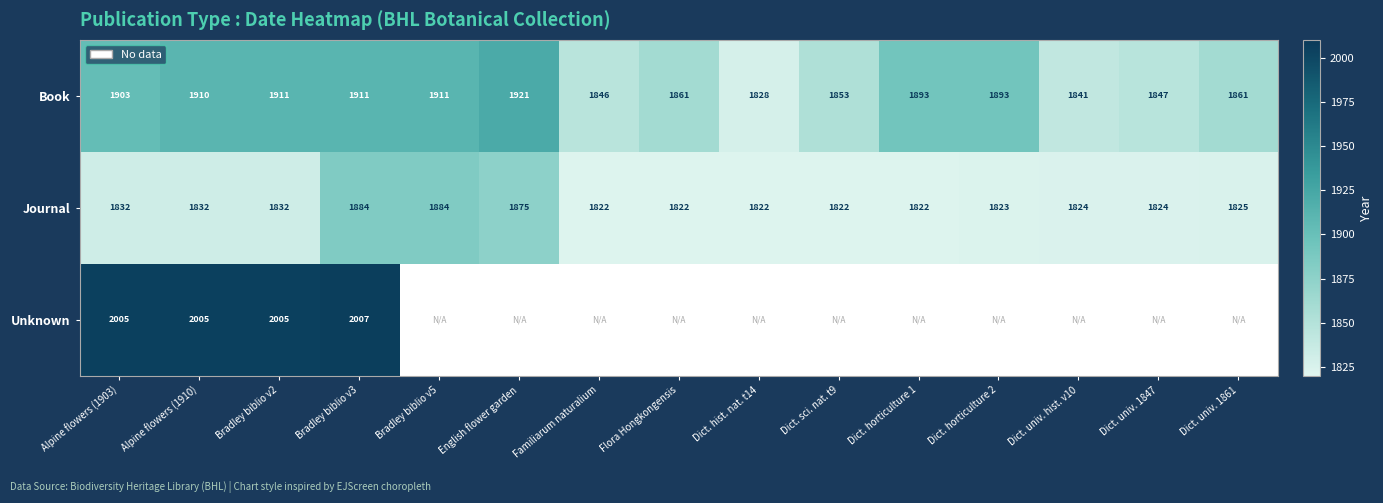

Is the value of Book at Flora Hongkongensis greater than the value of Journal at Bradley biblio v3?

No